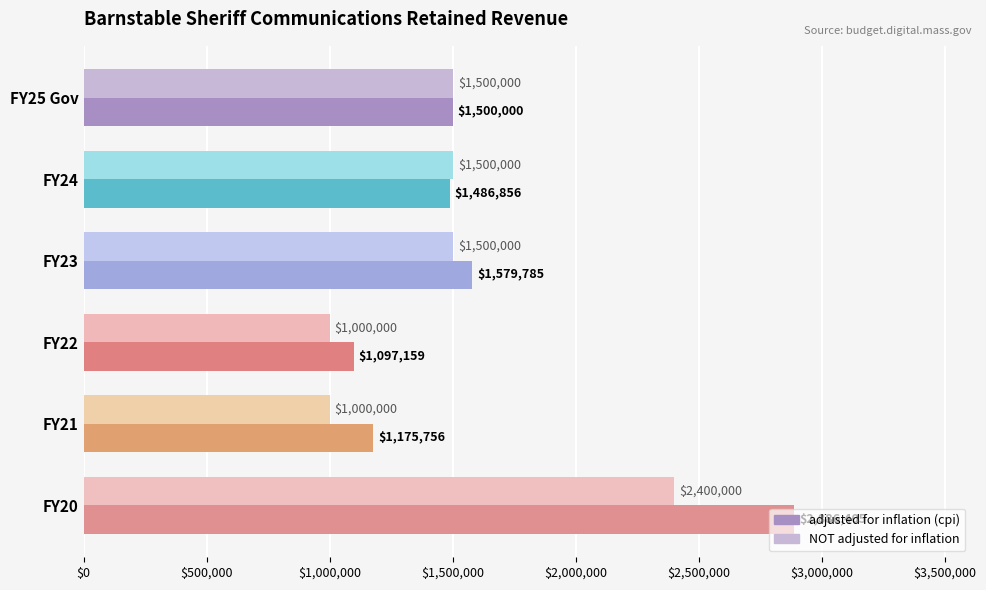

At how many categories does at least one series exceed 2044145?

1